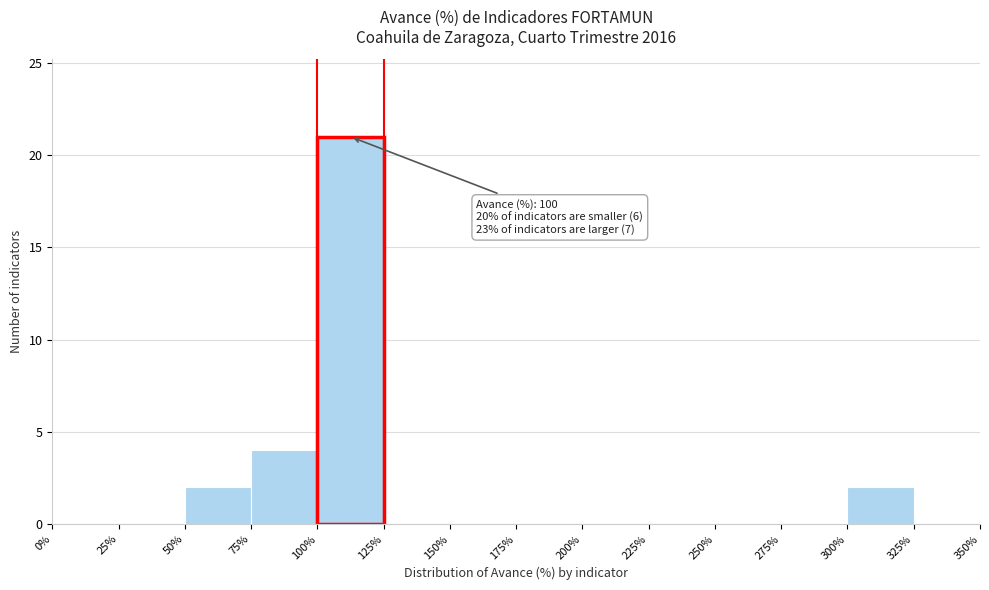

Over which range of the x-axis is the bar tallest?

100% to 125%